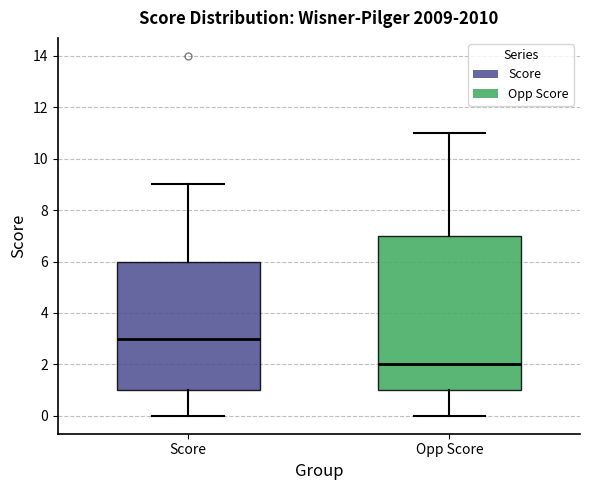

Reading left to right, transcribe this box plot: for each box, give where its median line is, the range the box spans, and where its two whiskers end, as read against the y-axis. The values are not printed on the chart, so give them approximately, as read against the axis.

Score: median 3, box 1 to 6, whiskers 0 to 9
Opp Score: median 2, box 1 to 7, whiskers 0 to 11